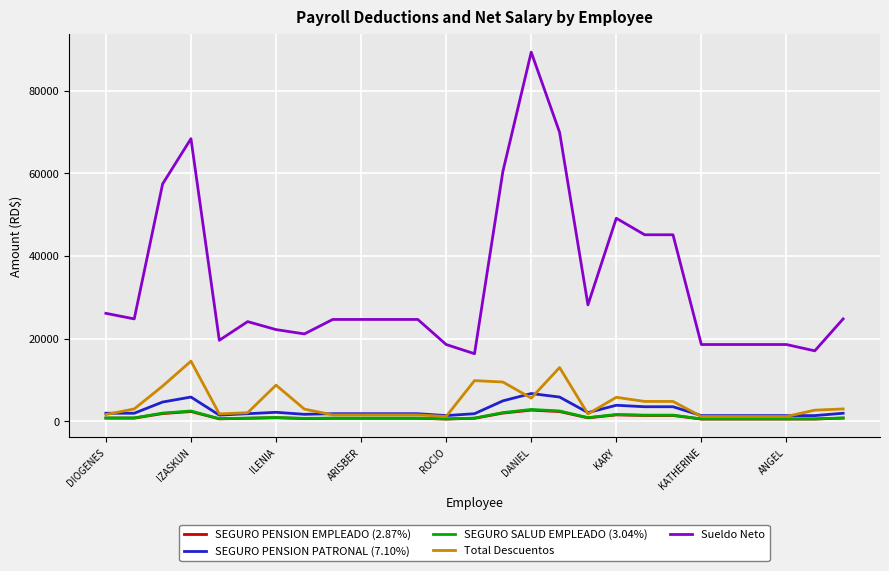

Which series has the largest total across all categories?

Sueldo Neto